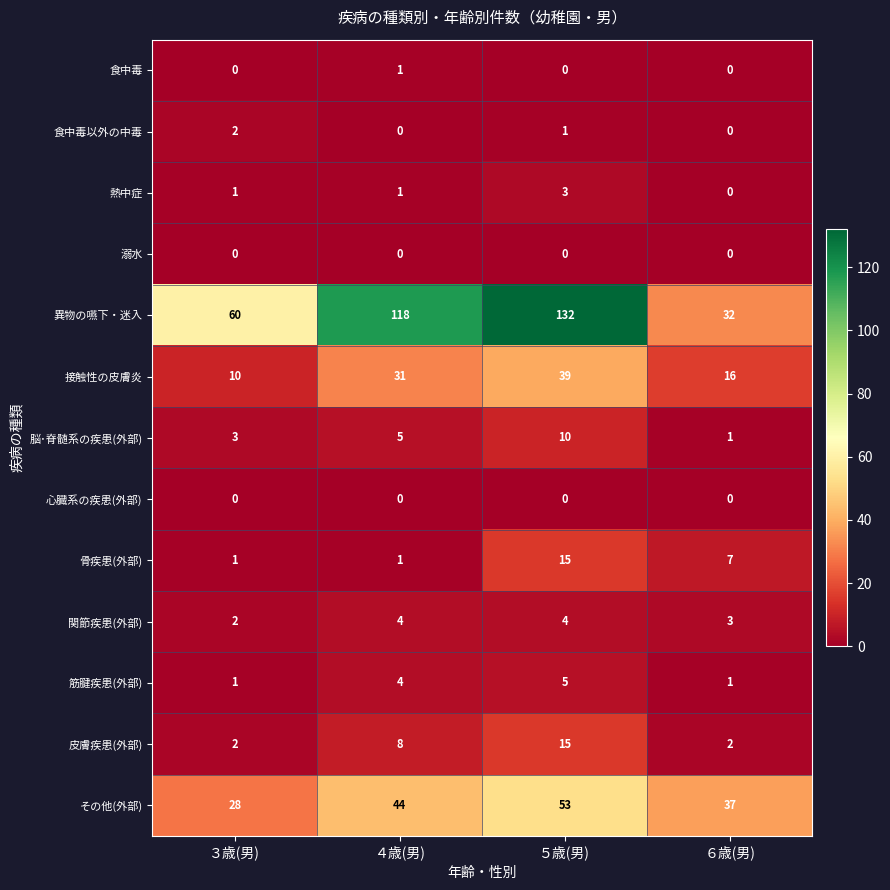

What is the greatest value displayed?

132